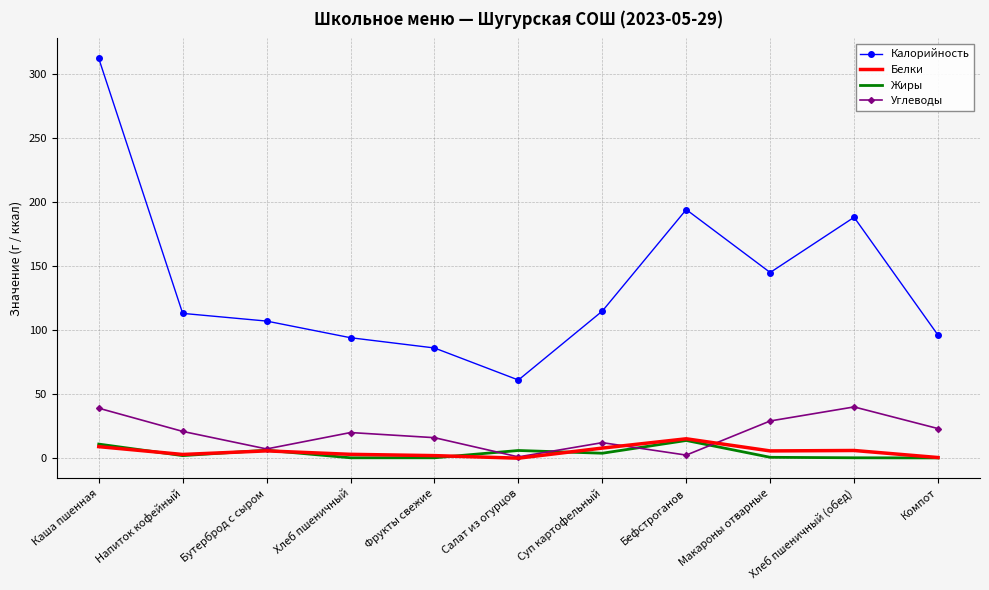

Which series has the largest total across all categories?

Калорийность